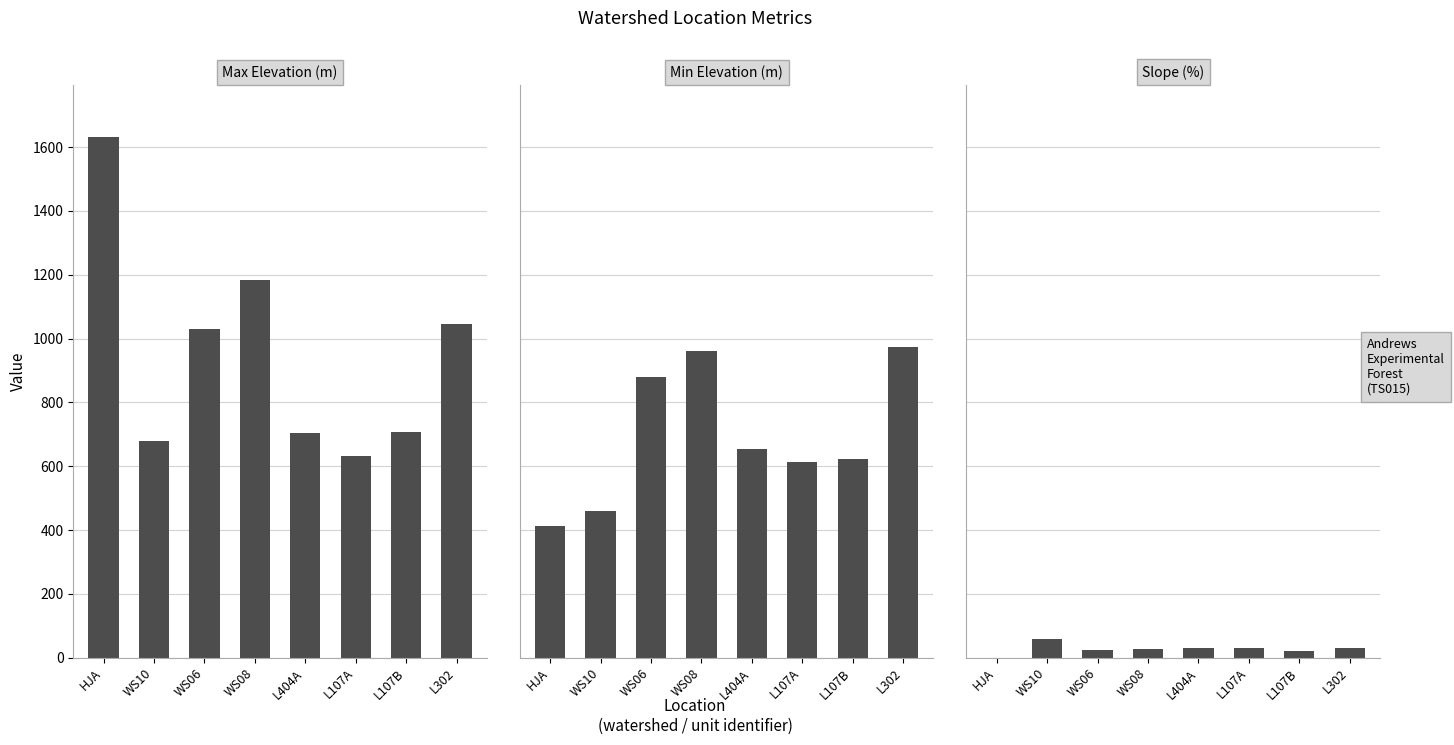

Rank the series by their average value, from lowest to highest.

Slope (%), Min Elevation (m), Max Elevation (m)